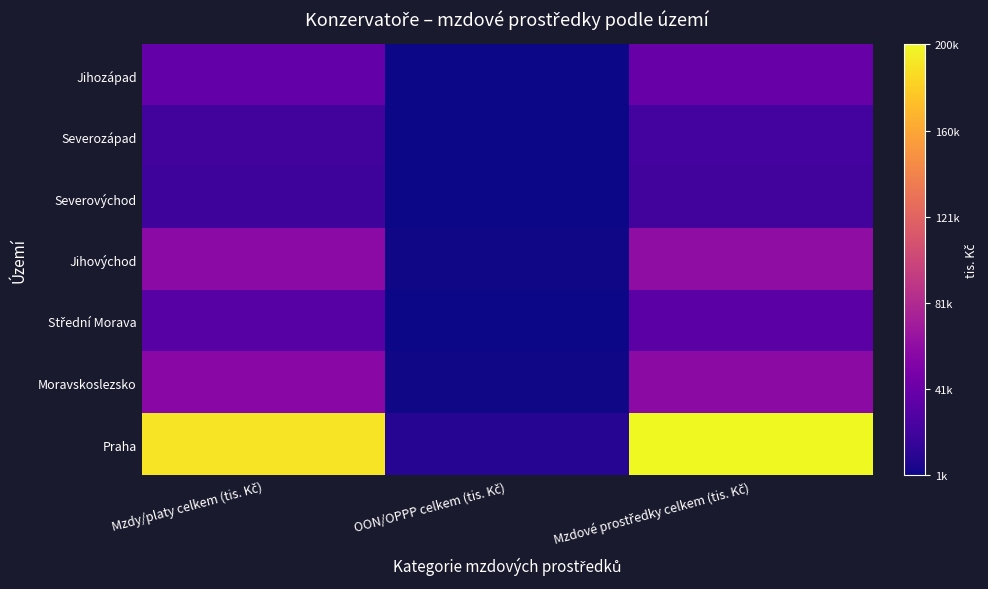

At how many categories does at least one series exceed 54053?

2